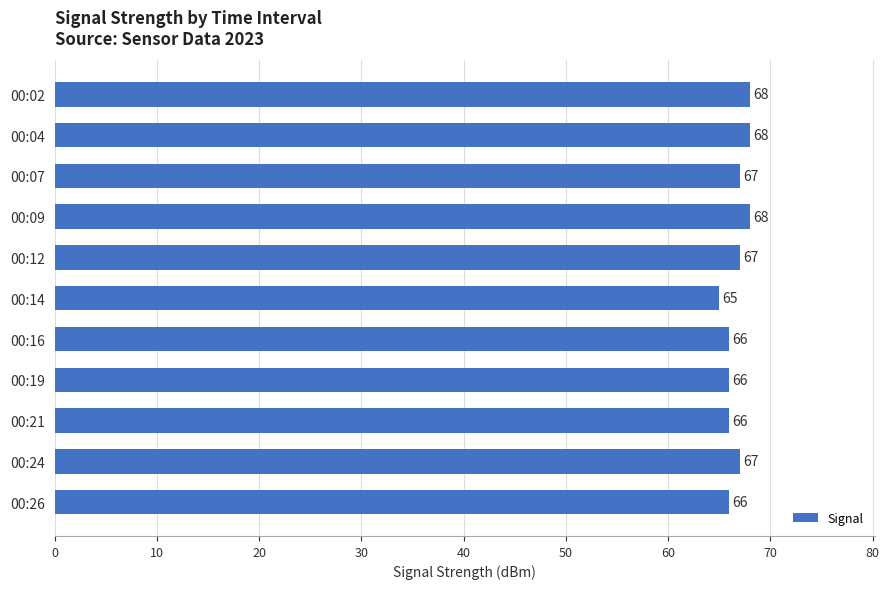

Are the bars horizontal?

Yes